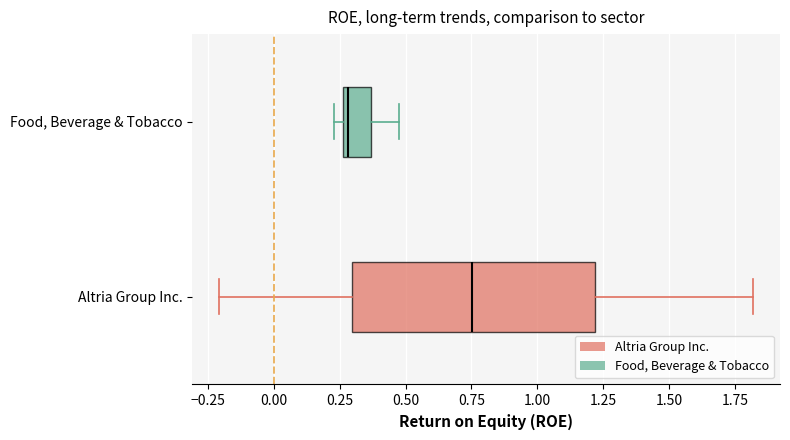

Where is the left edge of the box for Food, Beverage & Tobacco on the x-axis? The values are not printed on the chart, so give them approximately, as read against the axis.

0.25